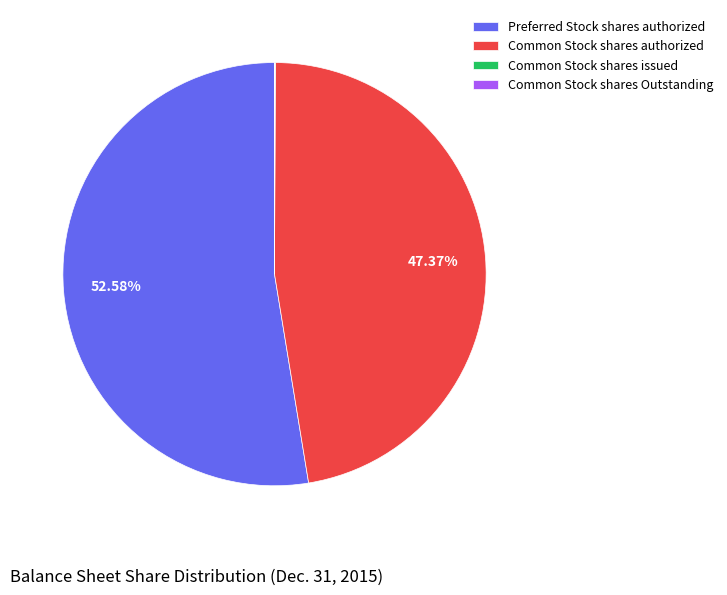

Does any single category account for the majority?

Yes